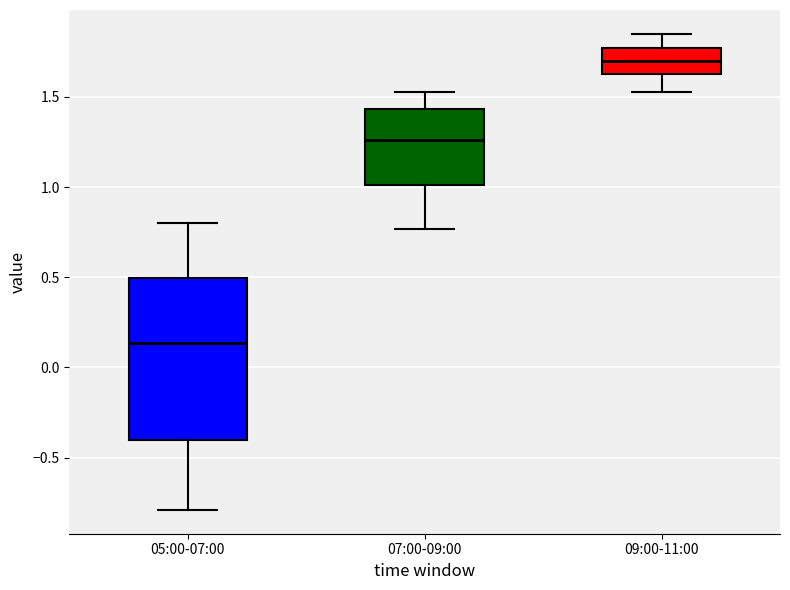

Where does the upper whisker of the box for 05:00-07:00 end on the y-axis? The values are not printed on the chart, so give them approximately, as read against the axis.

0.80